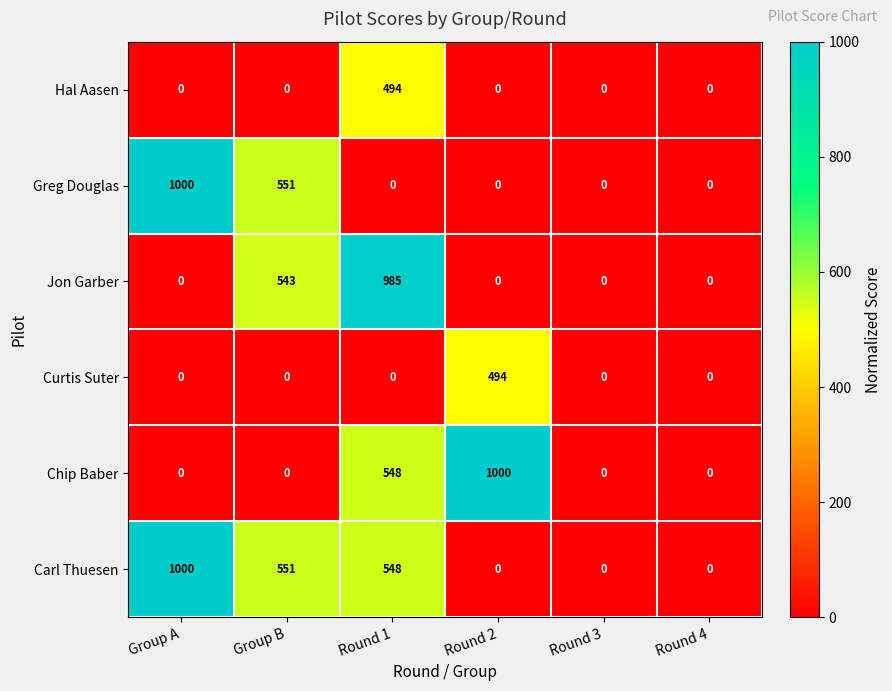

What is the total value across all series at Round 1?

2575